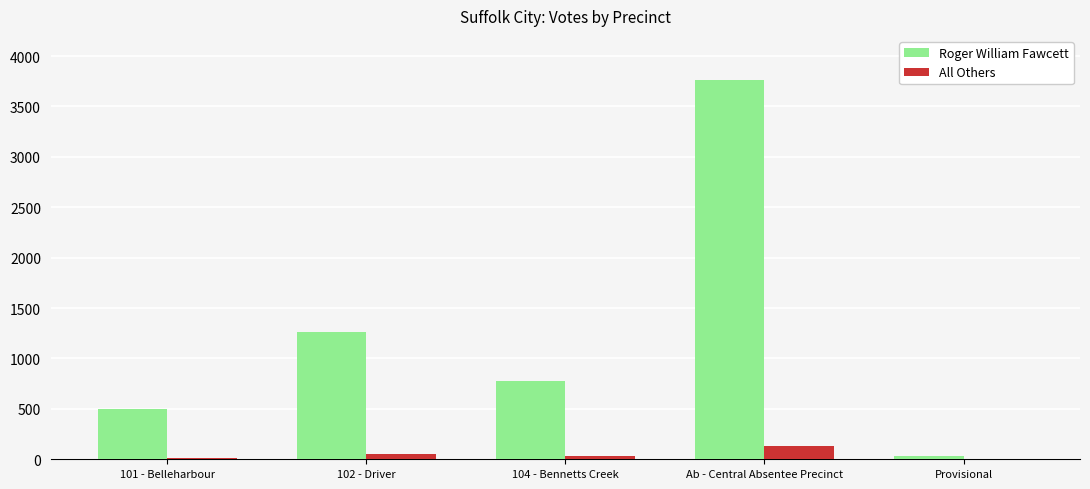

At which category is the sum across all series the highest?

Ab - Central Absentee Precinct